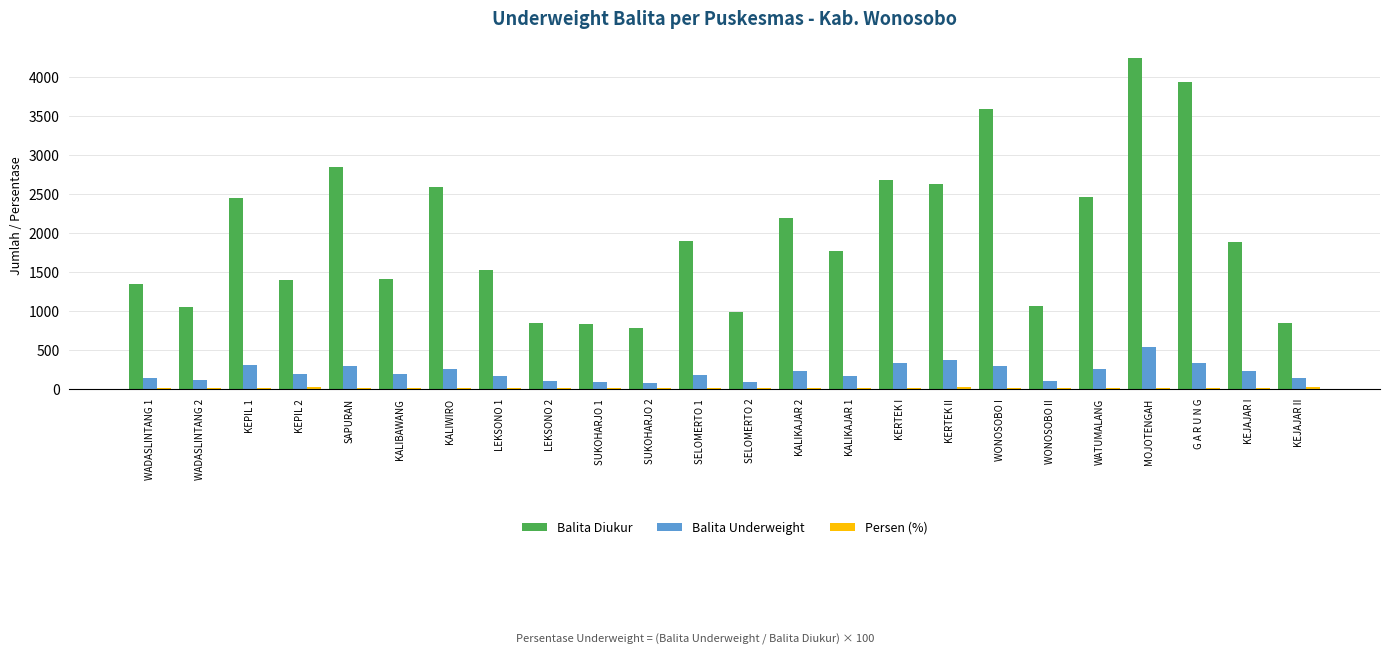

What is the highest value of the Balita Diukur series?

4243.0